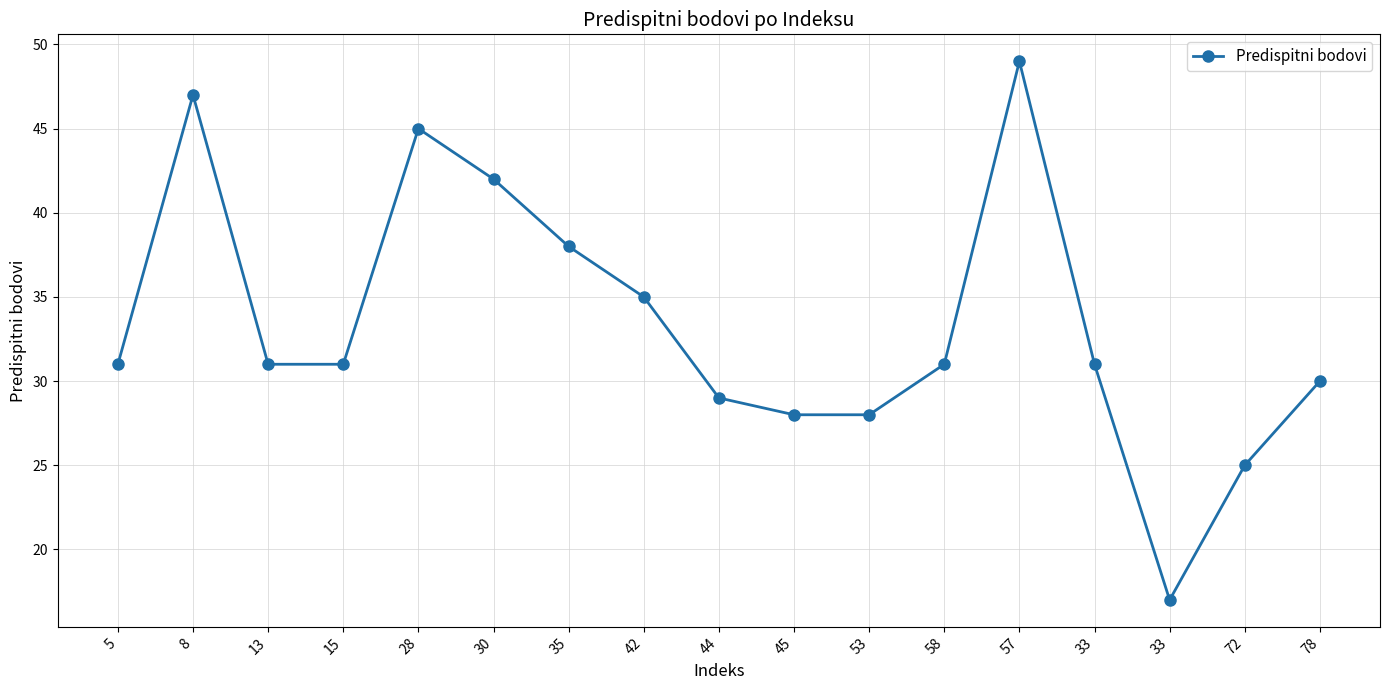

Does the chart have visible grid lines?

Yes